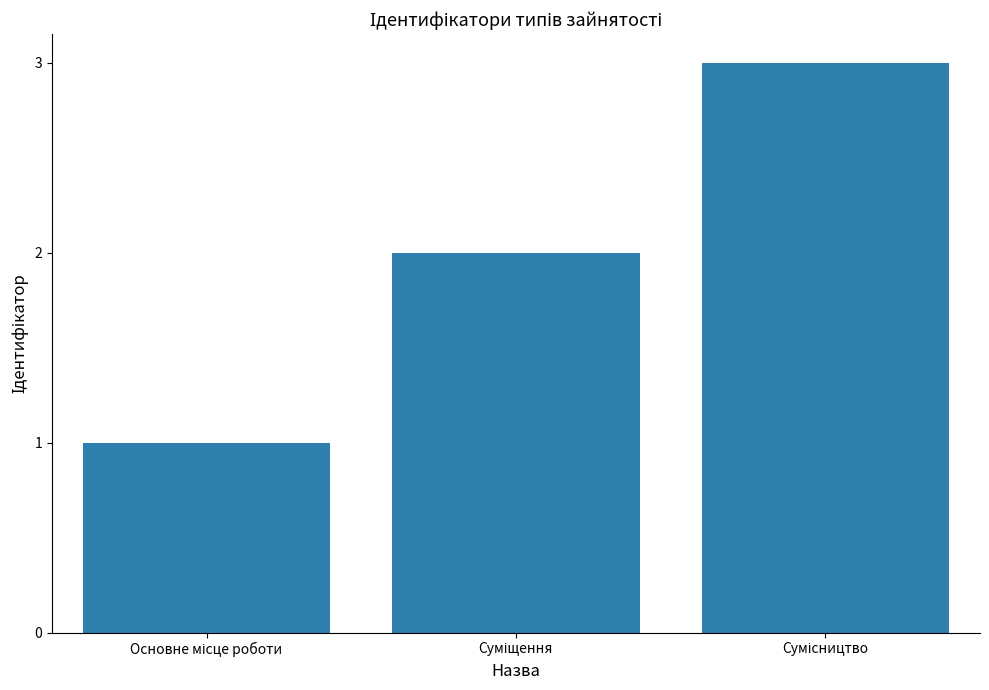

What is the sum of all values?

6